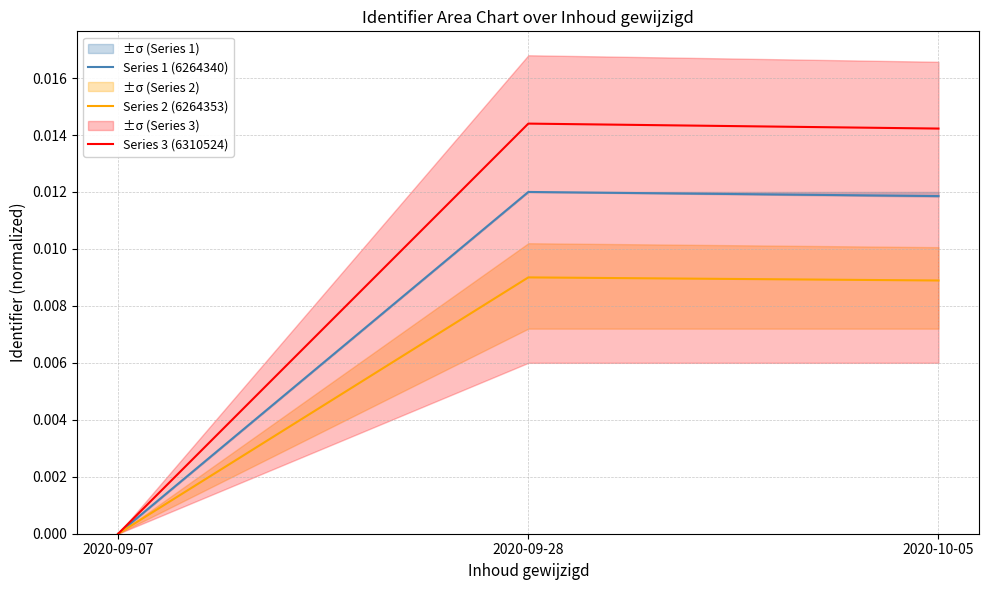

Which category has the highest value across all series?

2020-09-28